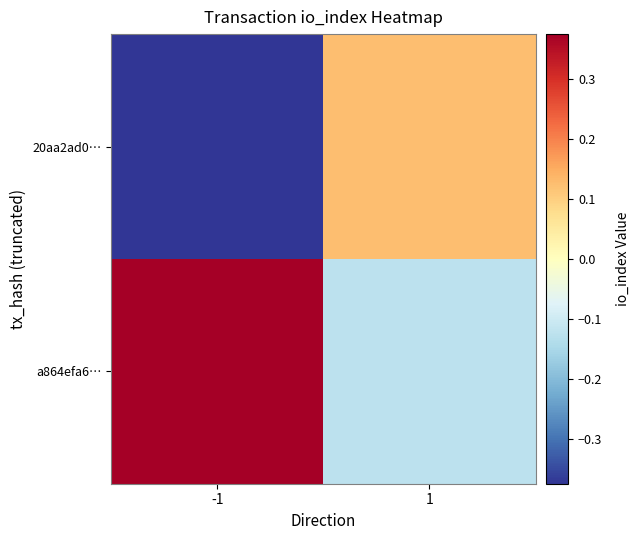

At how many categories does at least one series exceed 0?

2